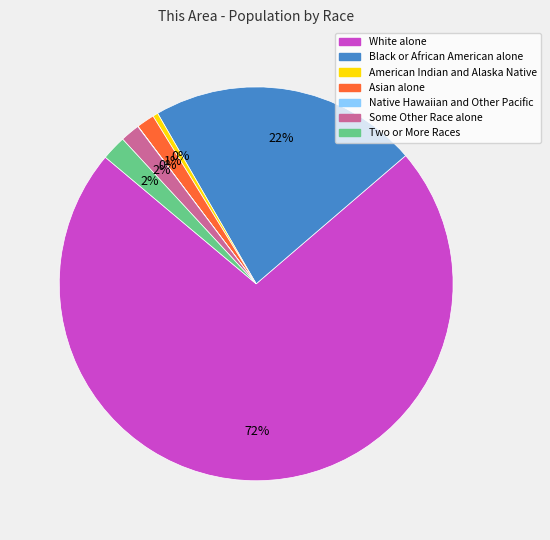

Do White alone and Some Other Race alone together represent more than half of the pie?

Yes